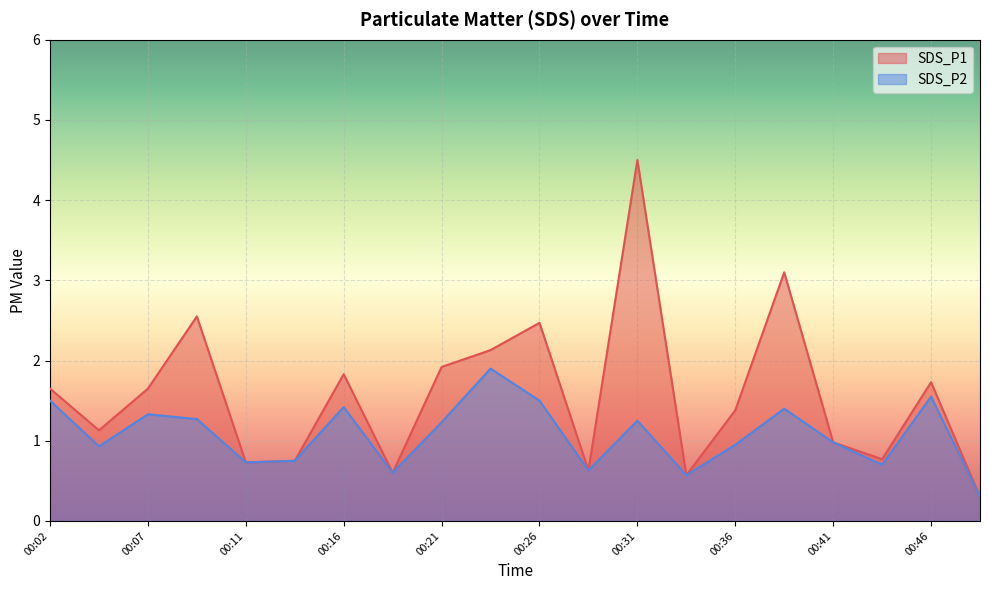

What is the maximum value for SDS_P1?

4.5